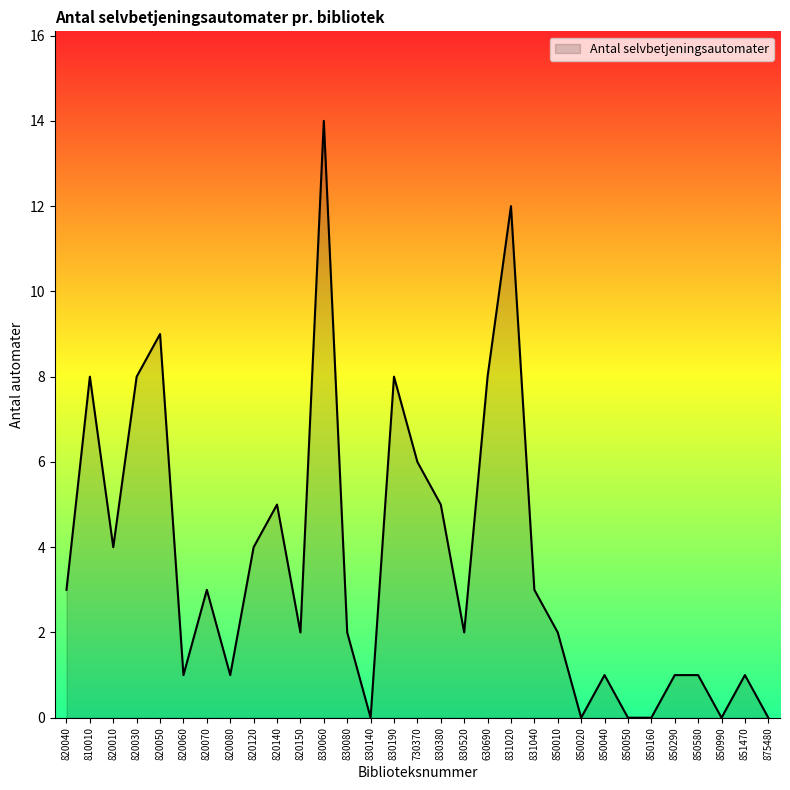

What is the difference between the maximum and minimum values?

14